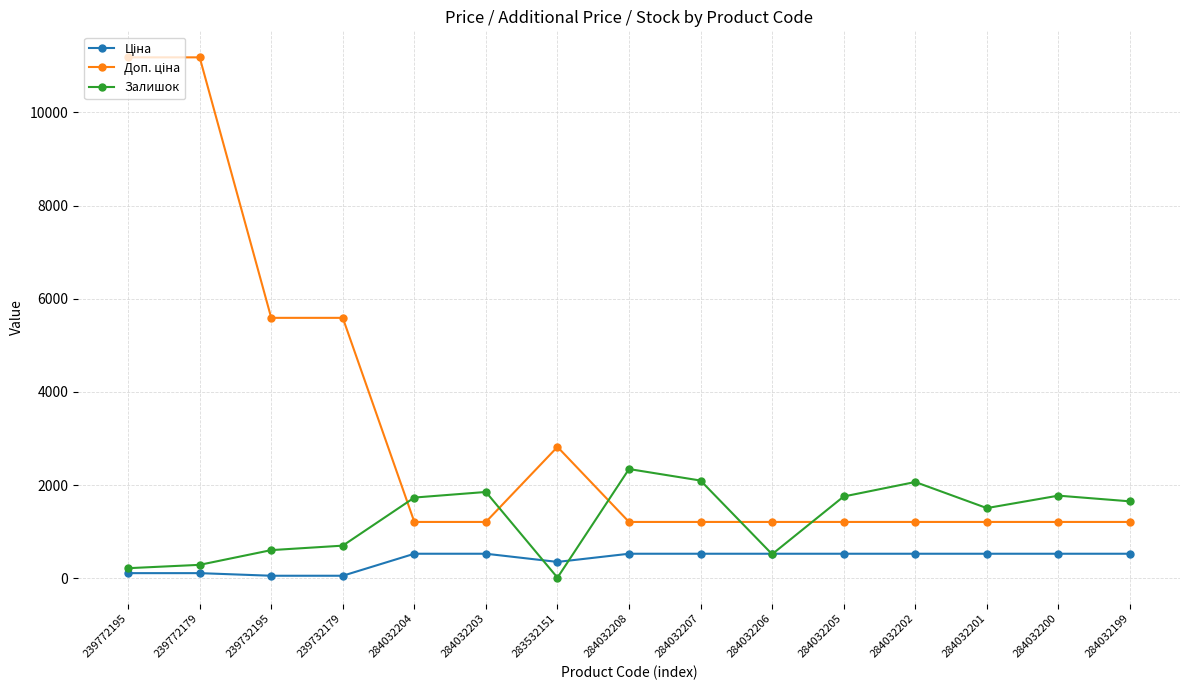

Which category has the highest value in the Залишок series?

284032208